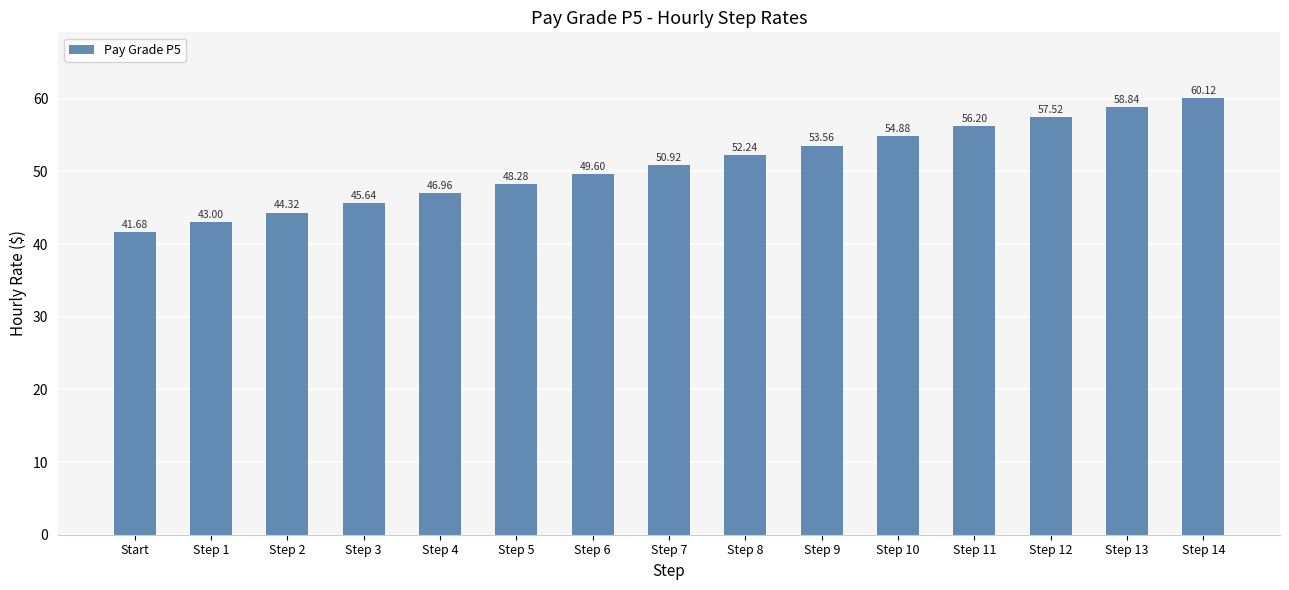

At which category does the chart reach its minimum across all series?

Start